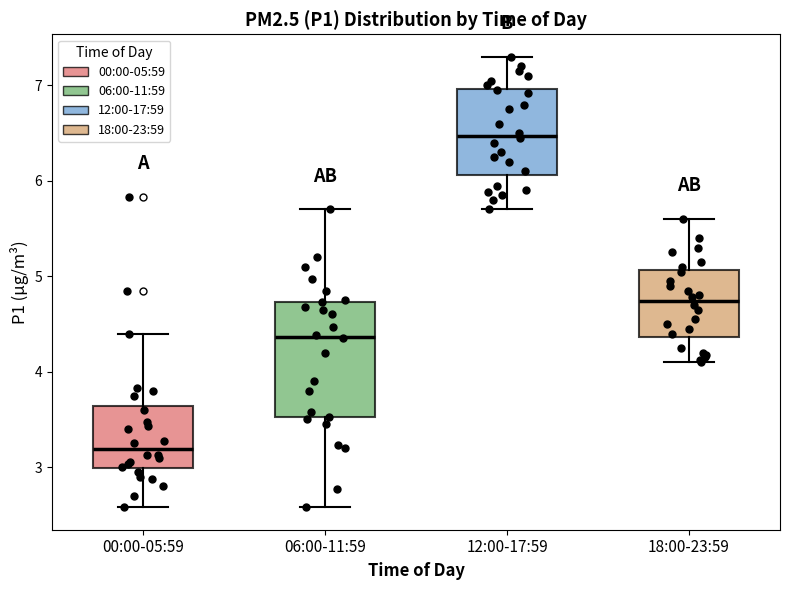

Reading left to right, read every box against the y-axis: the position of its median line, the range the box covers, and the ends of its whiskers. The values are not printed on the chart, so give them approximately, as read against the axis.

00:00-05:59: median 3.2, box 3.0 to 3.6, whiskers 2.6 to 4.4
06:00-11:59: median 4.4, box 3.5 to 4.7, whiskers 2.6 to 5.7
12:00-17:59: median 6.5, box 6.1 to 7.0, whiskers 5.7 to 7.3
18:00-23:59: median 4.7, box 4.4 to 5.1, whiskers 4.1 to 5.6